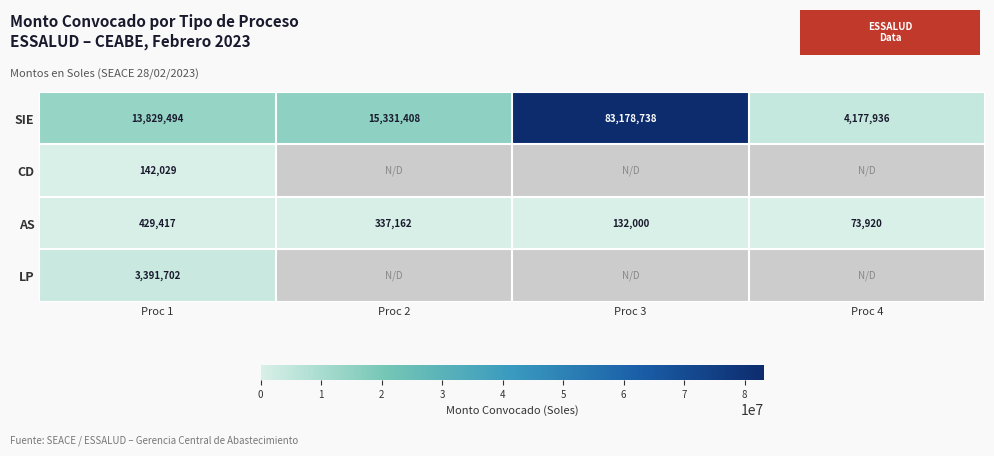

What is the greatest value displayed?

83178738.2